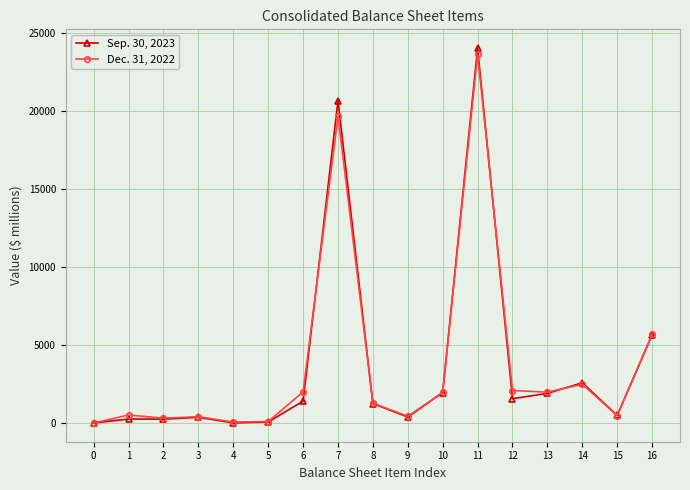

True or false: Sep. 30, 2023 has more than 0 interior local peaks.

True